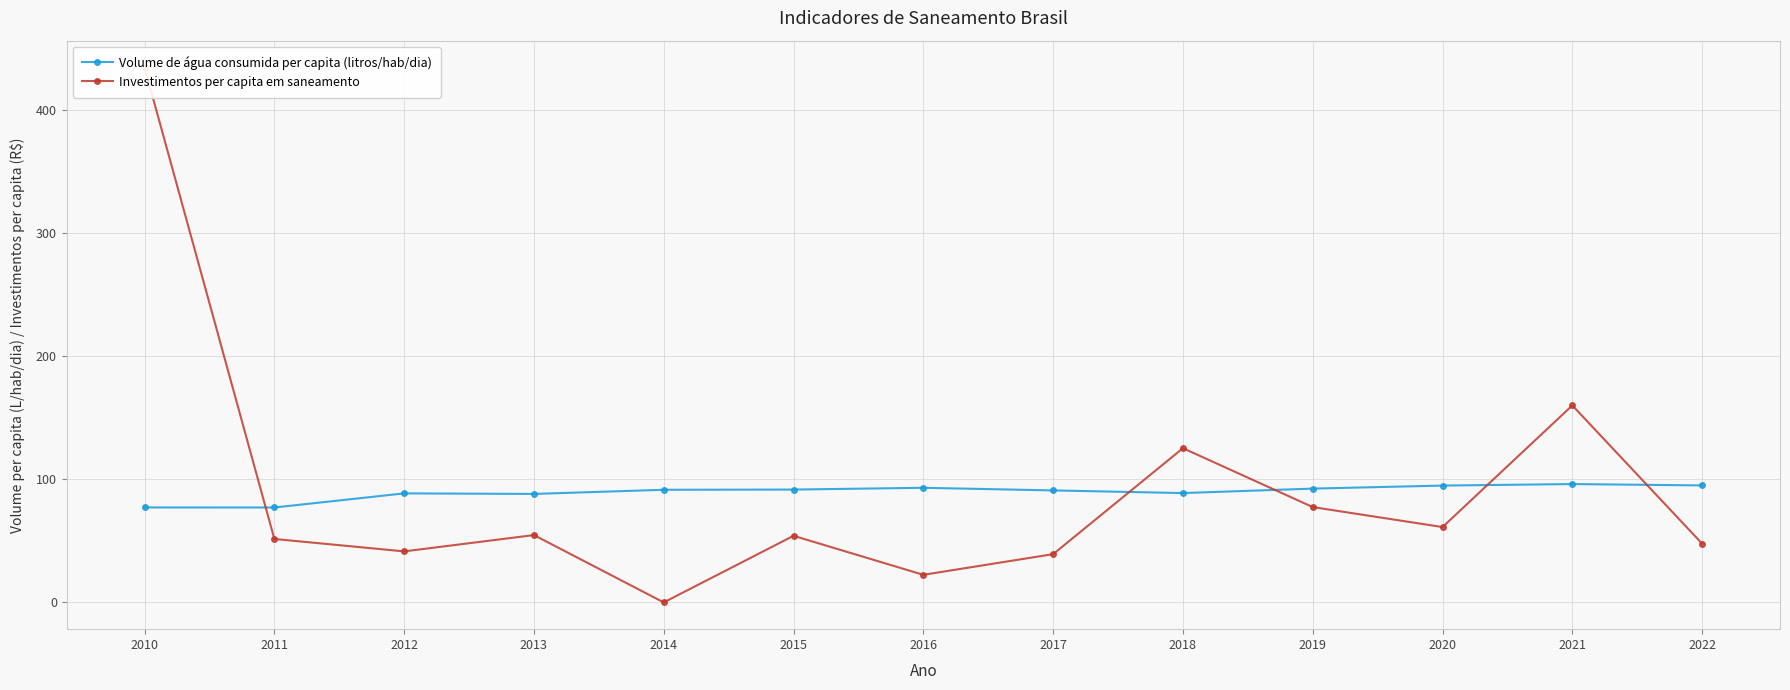

How many interior local peaks does the Investimentos per capita em saneamento series have?

4